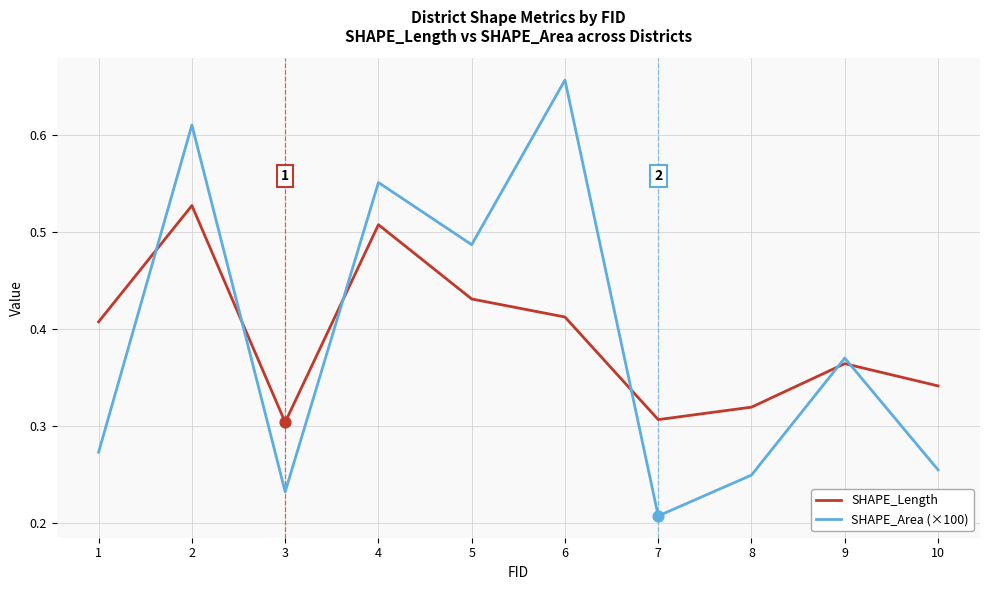

Which series has the widest spread of values?

SHAPE_Area (×100)